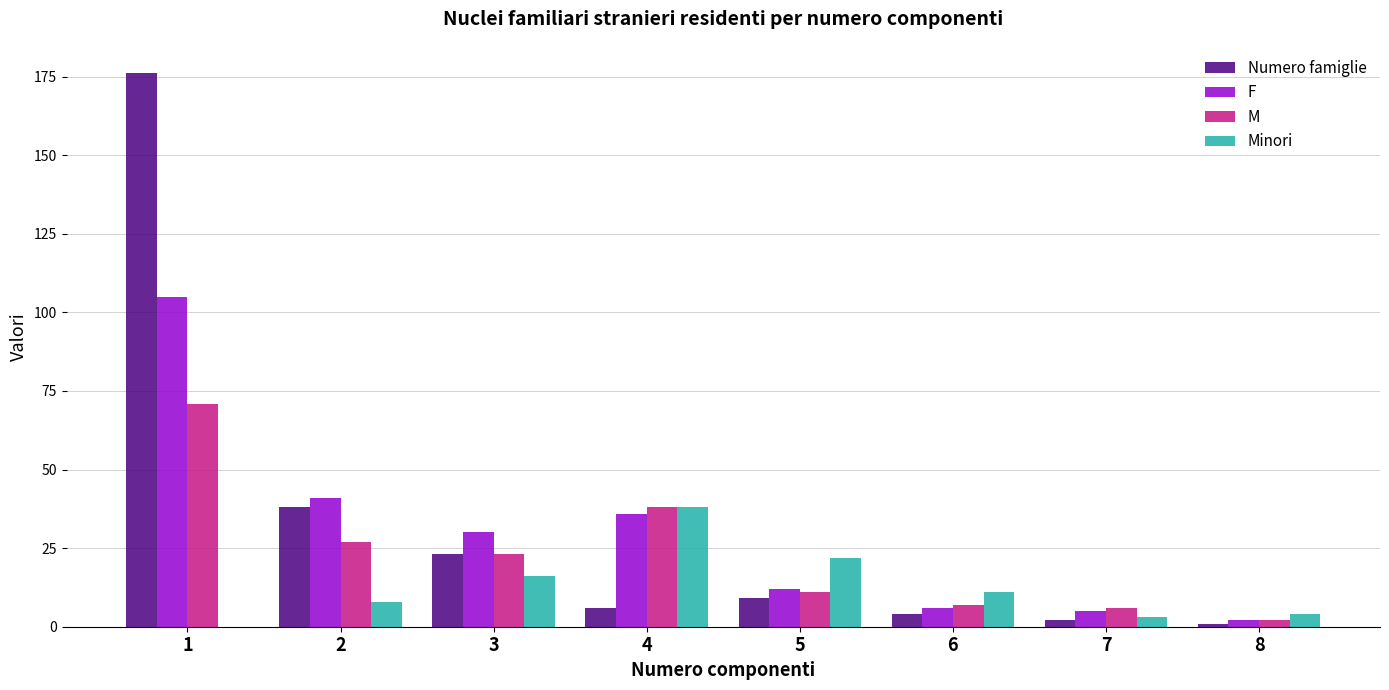

What are all the series names shown in the legend?

Numero famiglie, F, M, Minori